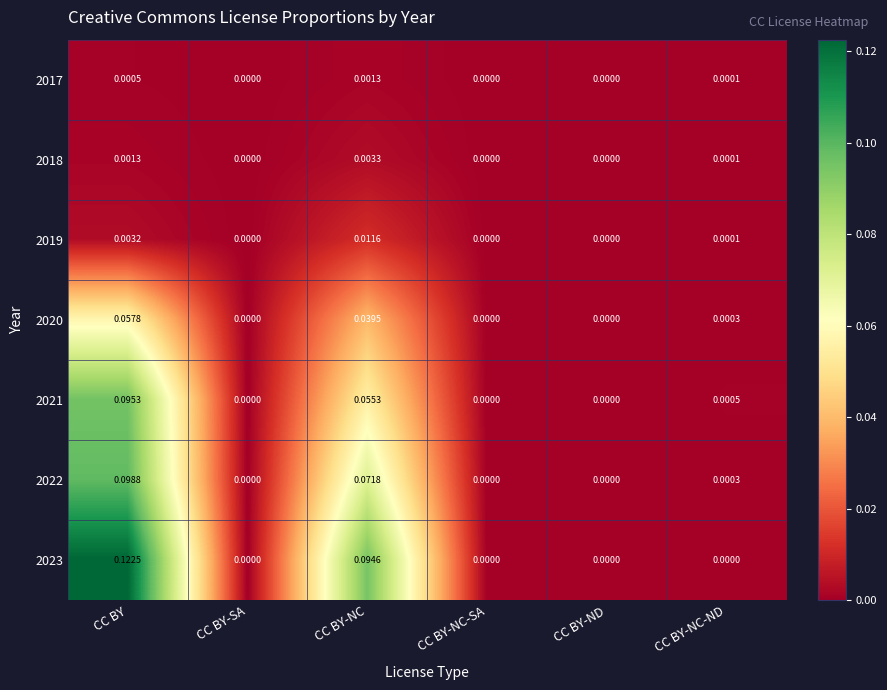

At which label does 2022 reach its peak?

CC BY